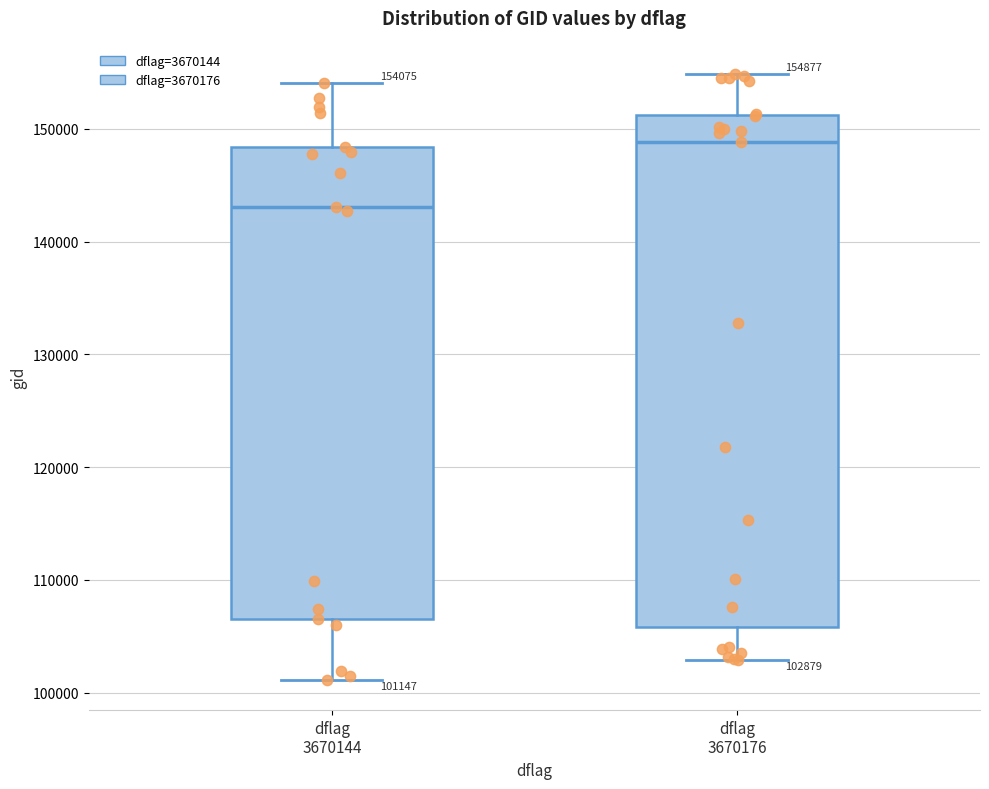

Comparing the boxes themselves (not the whiskers), which one is the tallest?

dflag 3670176